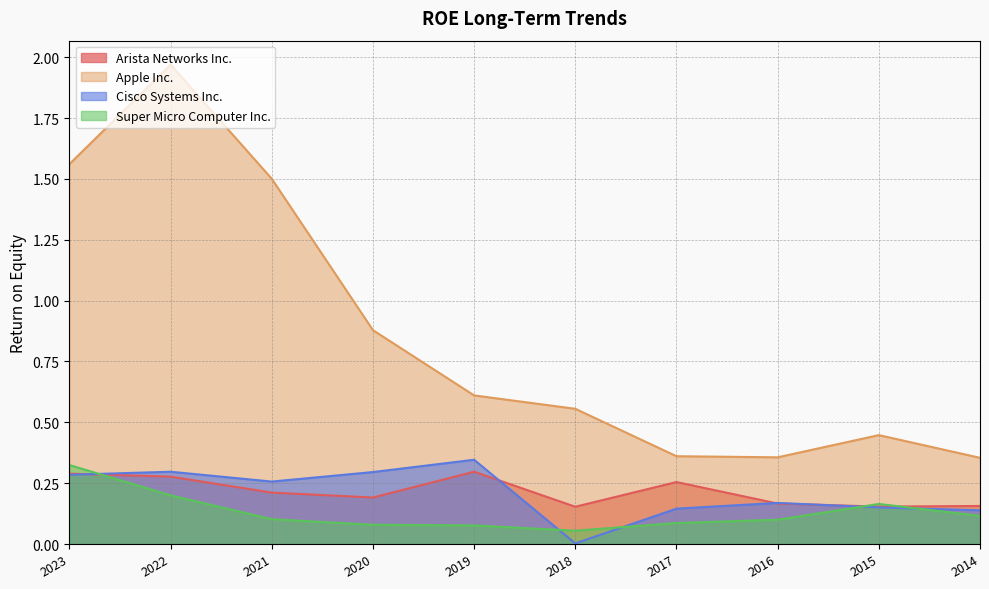

What is the sum of all Arista Networks Inc. values?

2.1